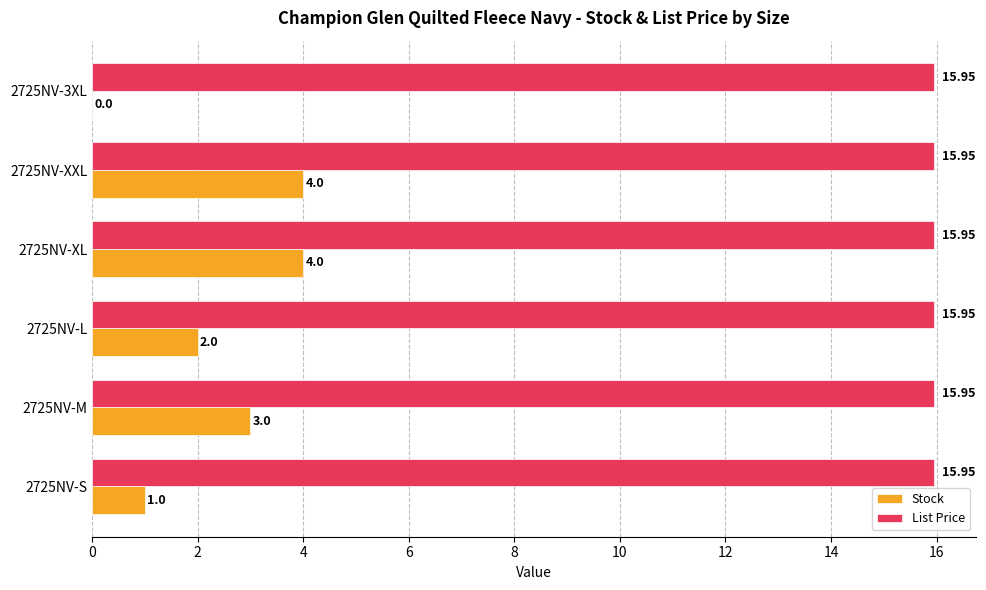

What is the sum of the Stock values at 2725NV-L and 2725NV-XL?

6.0